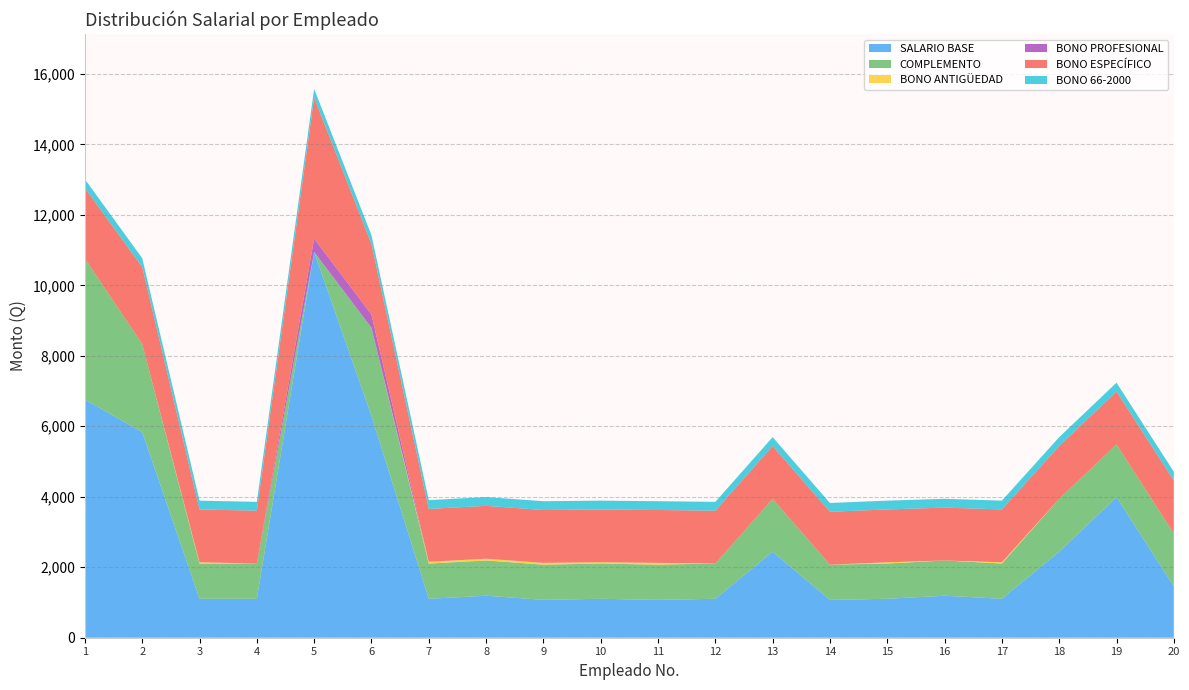

Reading right to left, what are all the values shown in this chart?

SALARIO BASE: 1460	3987	2441	1105	1192	1105	1074	2441	1105	1074	1105	1074	1192	1105	6297	10949	1105	1105	5835	6759
COMPLEMENTO: 1500	1500	1500	1000	1000	1000	1000	1500	1000	1000	1000	1000	1000	1000	2500	0	1000	1000	2500	4000
BONO ANTIGÜEDAD: 0	0	0	35	0	35	0	0	0	50	35	50	50	50	0	0	0	35	0	0
BONO PROFESIONAL: 0	0	0	0	0	0	0	0	0	0	0	0	0	0	375	375	0	0	0	0
BONO ESPECÍFICO: 1500	1500	1500	1500	1500	1500	1500	1500	1500	1500	1500	1500	1500	1500	2000	4000	1500	1500	2185	2000
BONO 66-2000: 250	250	250	250	250	250	250	250	250	250	250	250	250	250	250	250	250	250	250	250